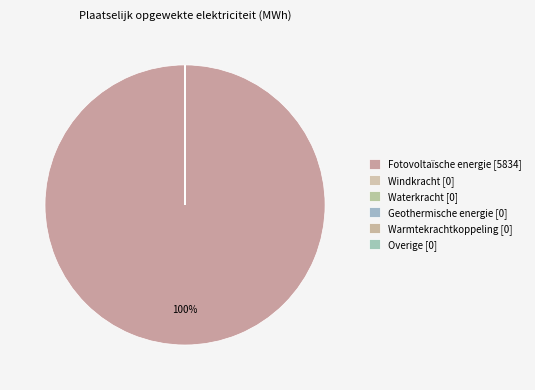

True or false: Overige accounts for 11% of the total.

False